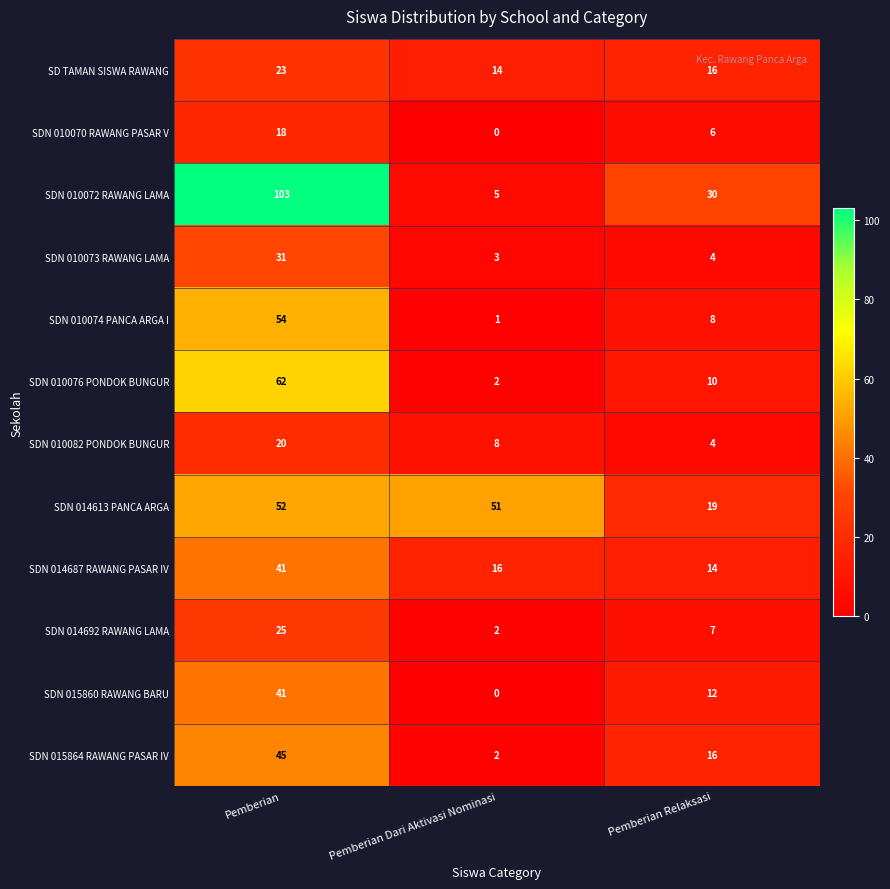

What is the spread (max minus min) of values at Pemberian Relaksasi?

26